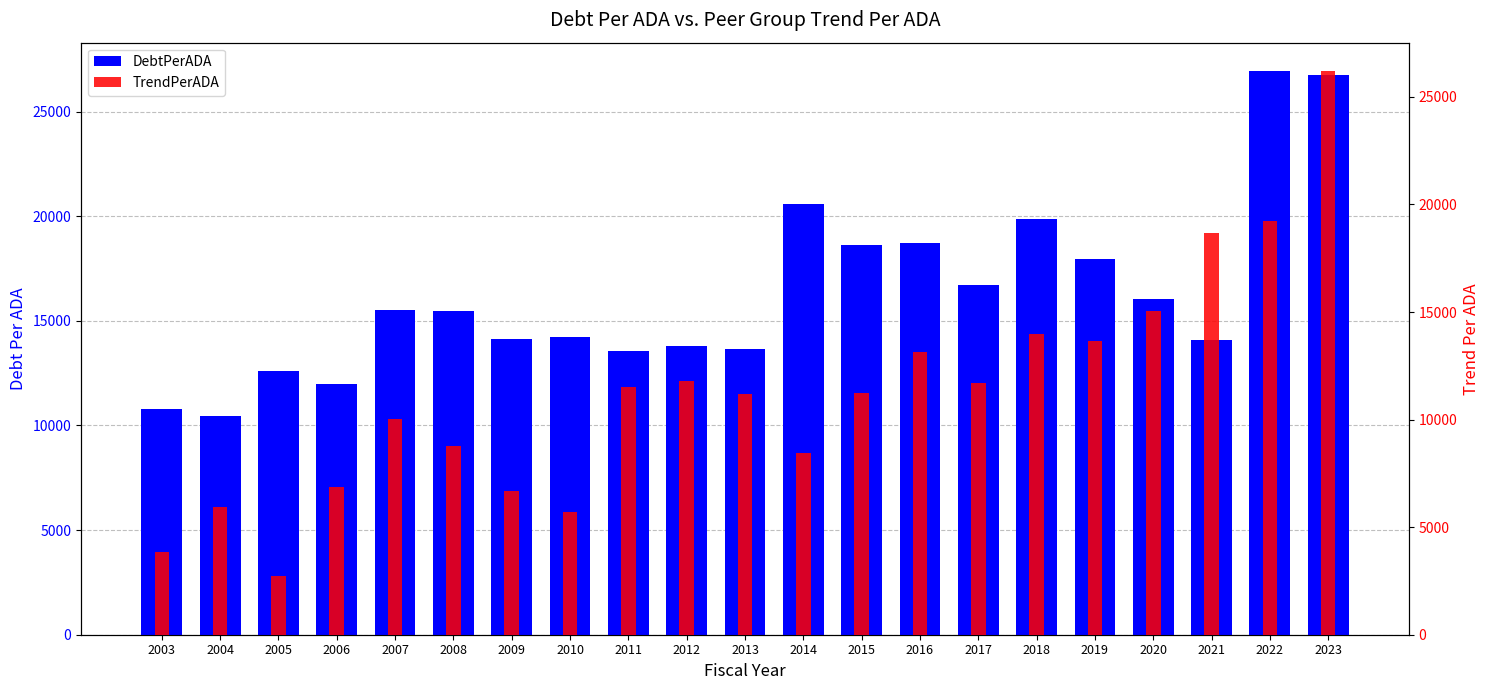

Is it true that TrendPerADA equals 19409.7 at 2017?

False